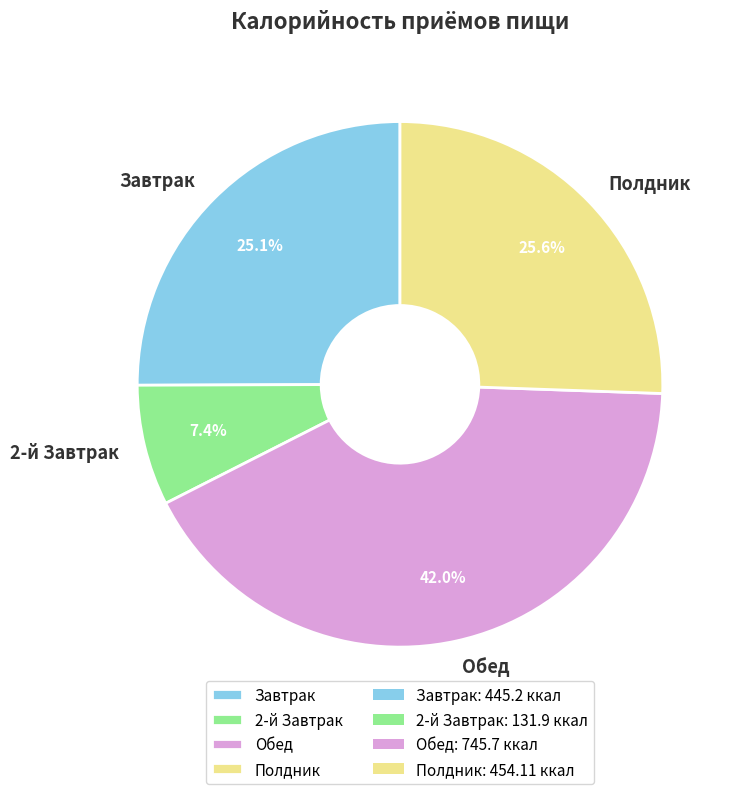

What is the smallest slice in the pie chart?

2-й Завтрак